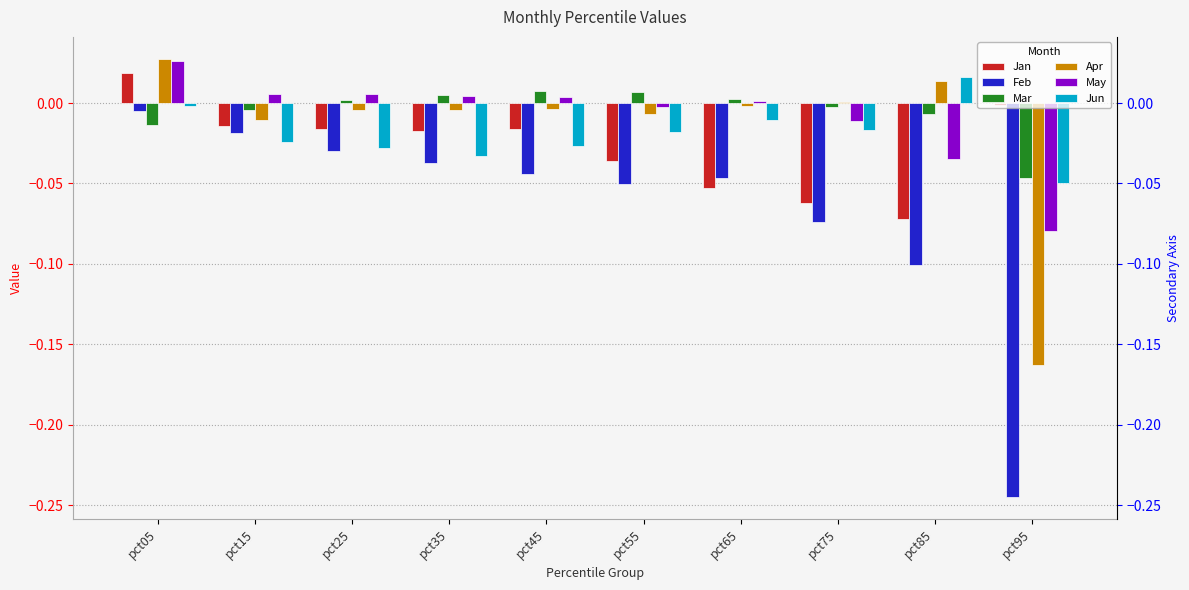

Does the chart contain stacked bars?

No